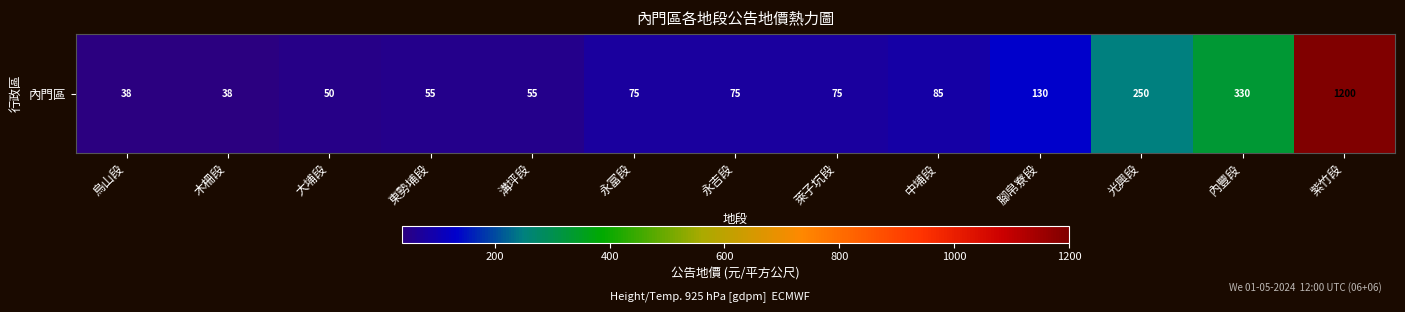

True or false: the data shows 38 at 木柵段.

True